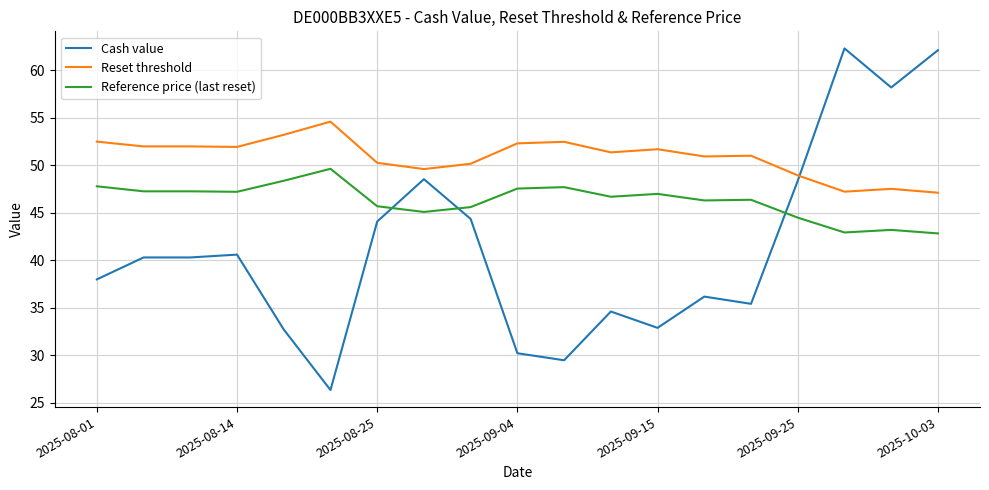

What is the greatest value displayed?

62.3